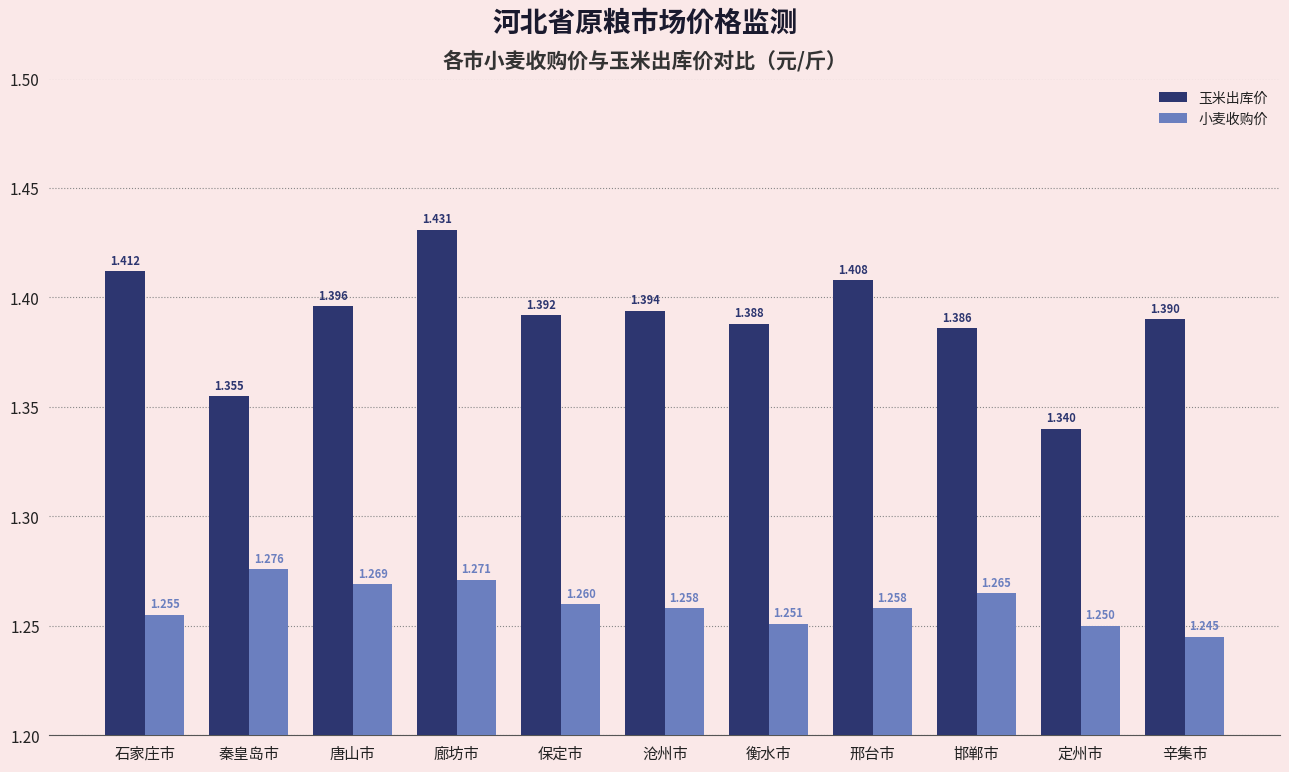

Is the value of 小麦收购价 at 秦皇岛市 greater than the value of 玉米出库价 at 邢台市?

No